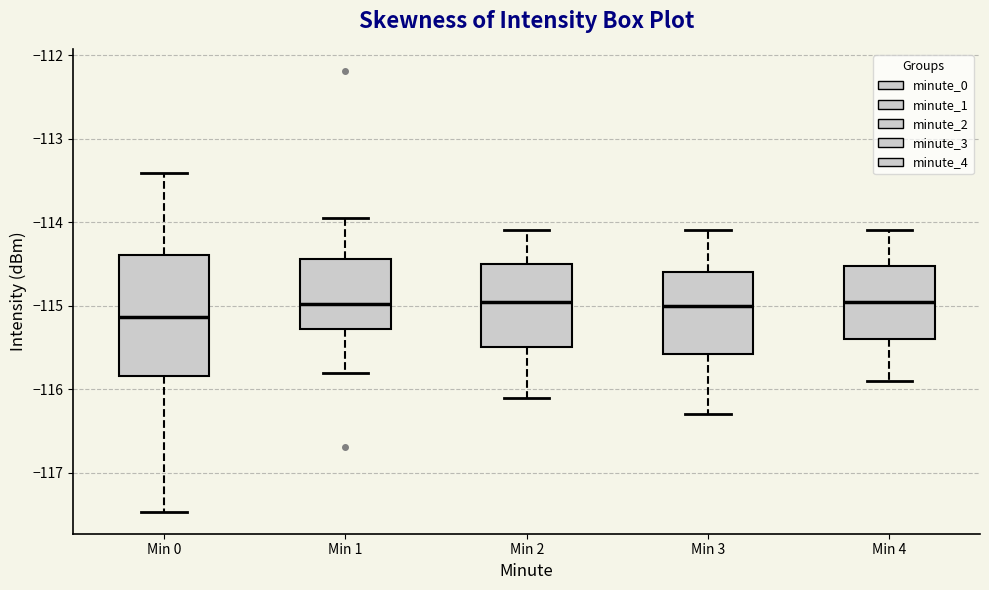

Reading left to right, read every box against the y-axis: the position of its median line, the range the box covers, and the ends of its whiskers. The values are not printed on the chart, so give them approximately, as read against the axis.

Min 0: median -115.1, box -115.8 to -114.4, whiskers -117.5 to -113.4
Min 1: median -115.0, box -115.3 to -114.4, whiskers -115.8 to -113.9
Min 2: median -114.9, box -115.5 to -114.5, whiskers -116.1 to -114.1
Min 3: median -115.0, box -115.6 to -114.6, whiskers -116.3 to -114.1
Min 4: median -114.9, box -115.4 to -114.5, whiskers -115.9 to -114.1